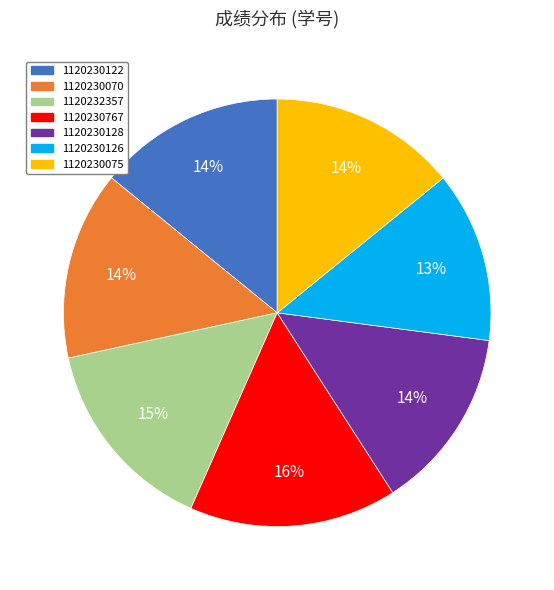

To the nearest percent, what is the difference between the 1120230122 and 1120230767 slice percentages?

2%